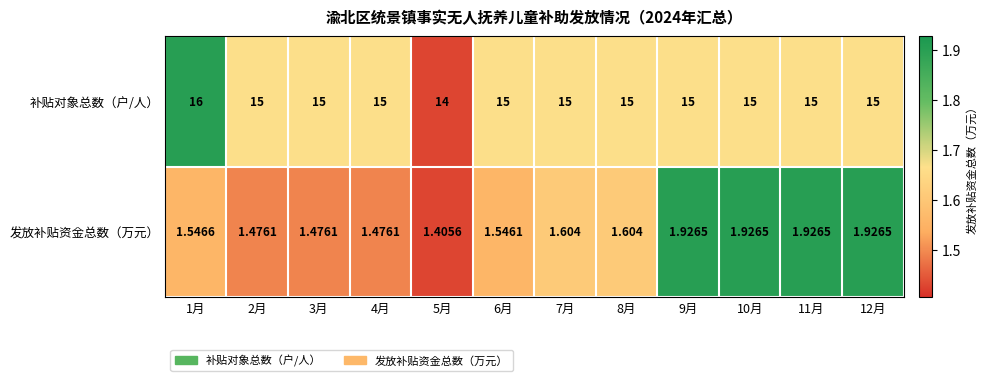

What is the minimum value shown in the chart?

1.4